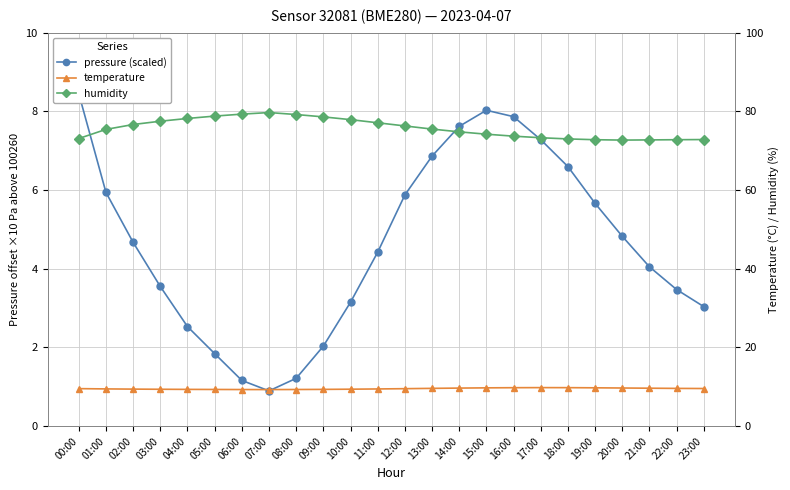

Count the number of categories in the chart.

24